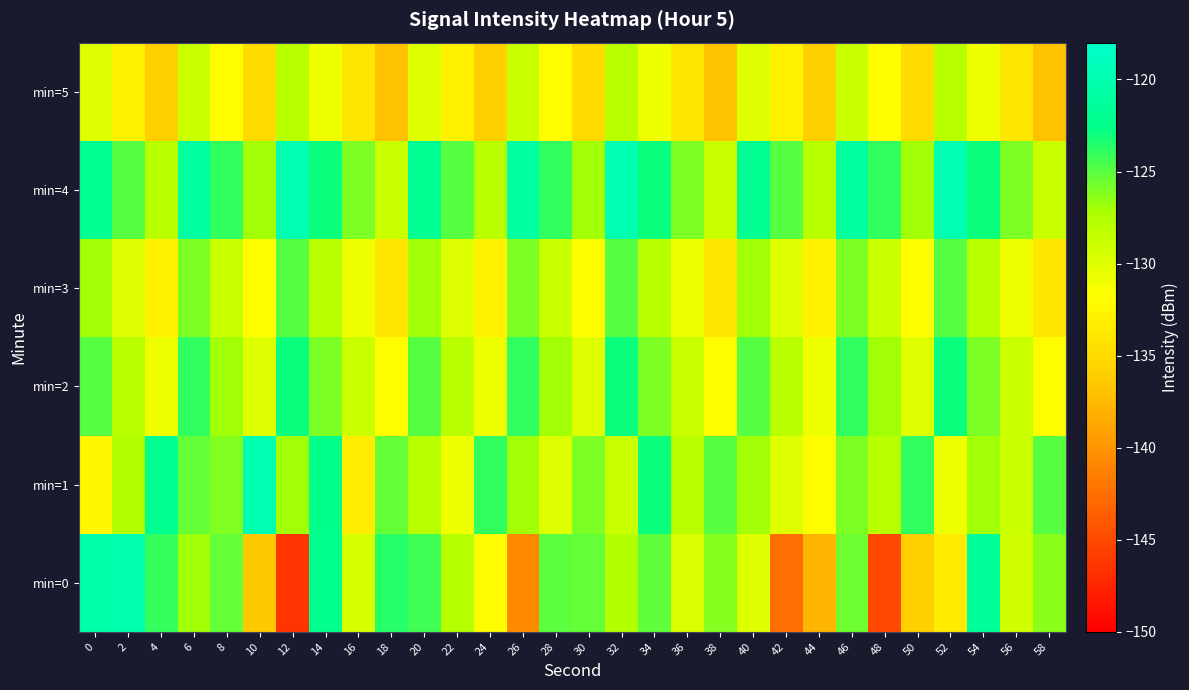

Which has a higher value, 46 or 34?

34